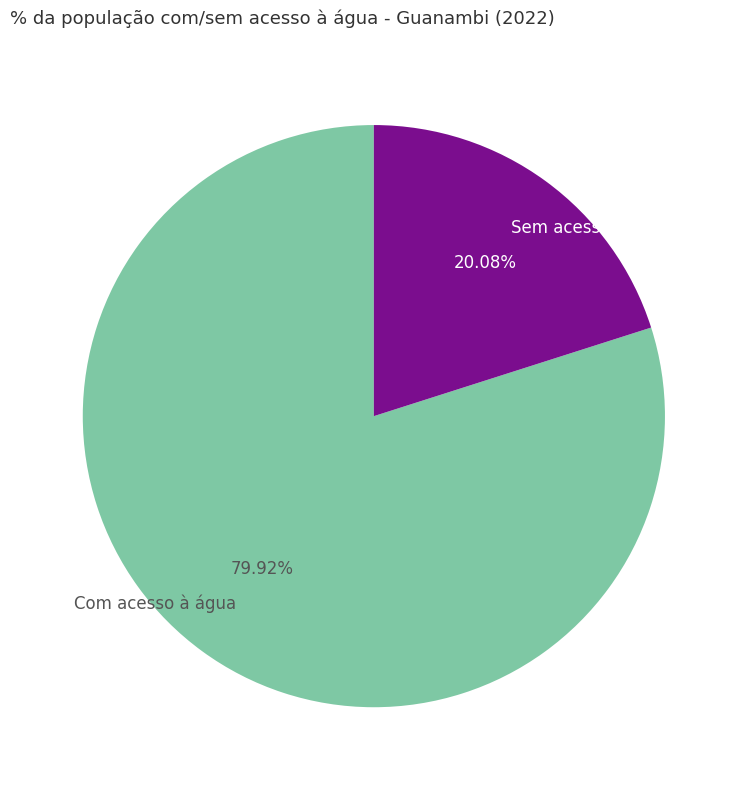

Is it true that Com acesso à água is 80% of the pie?

True